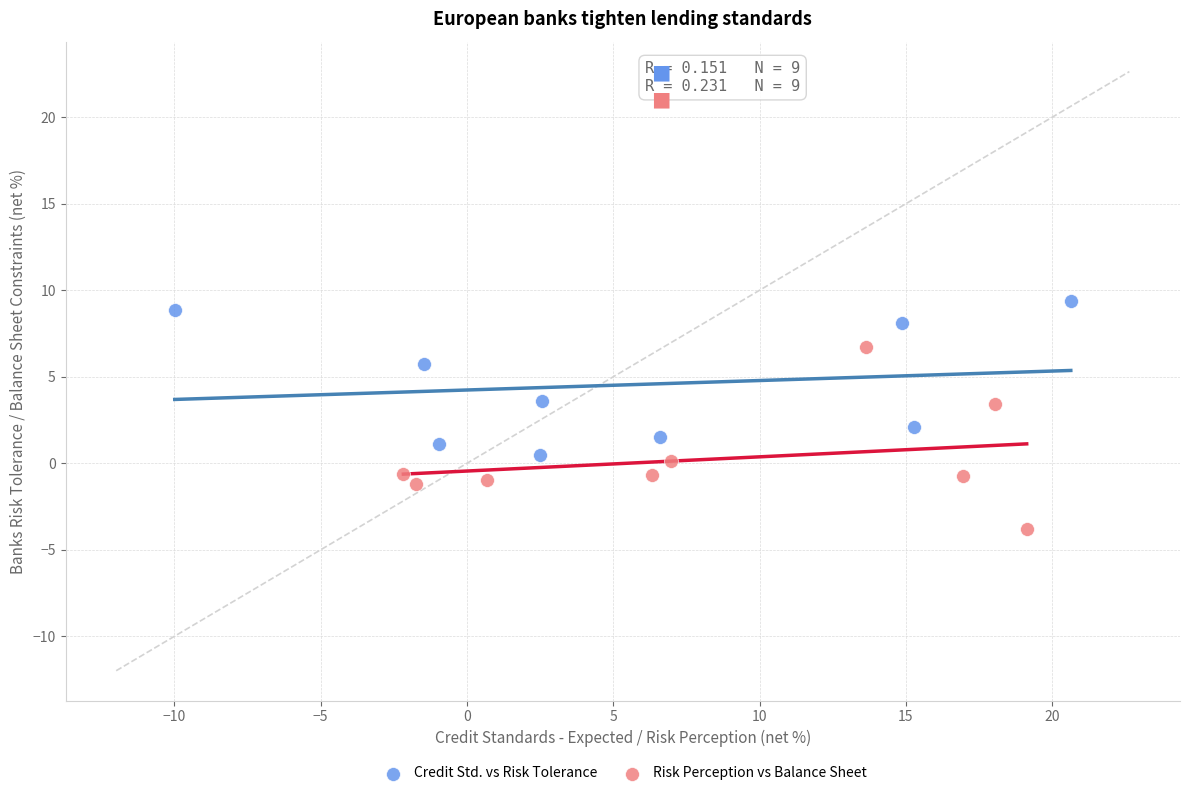

Which series contains the highest Y value?

Credit Std. vs Risk Tolerance